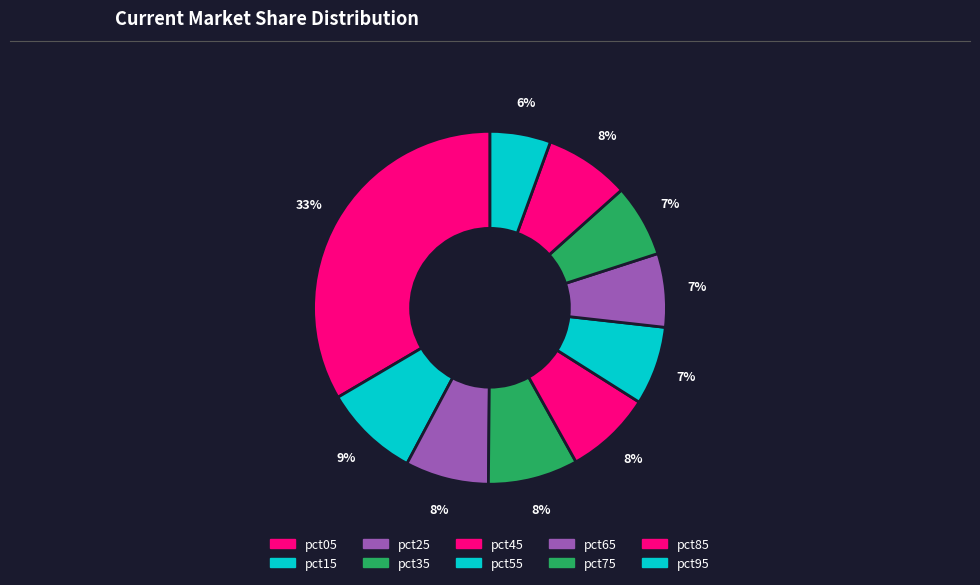

Is it true that pct75 is 18% of the pie?

False